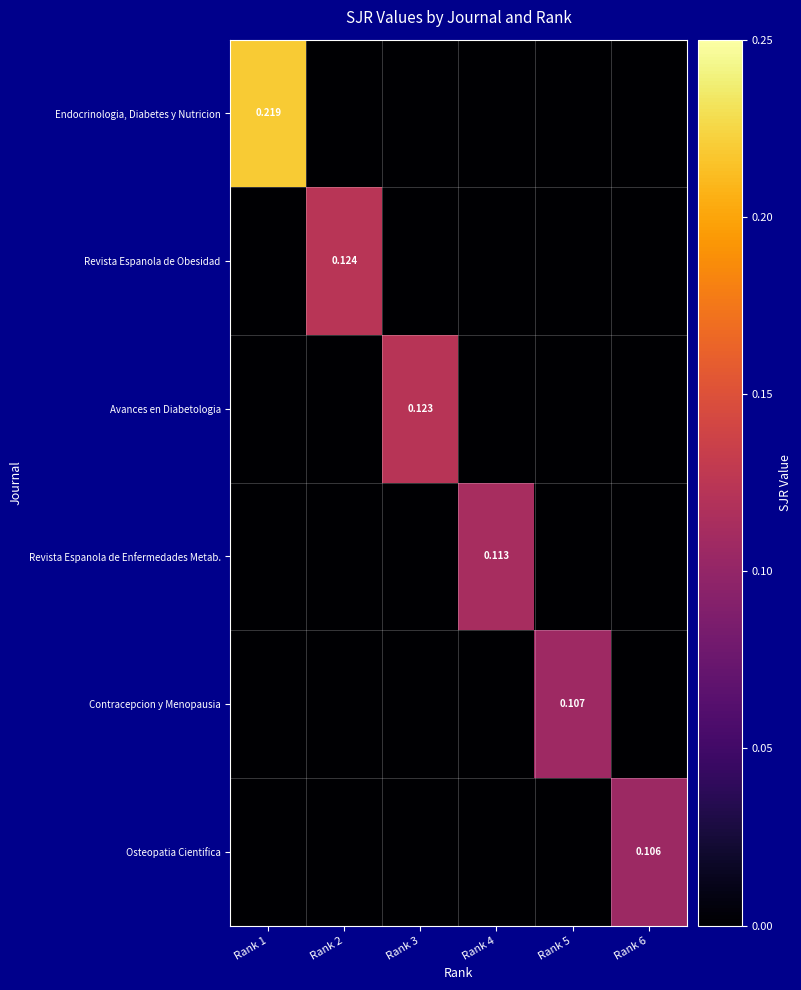

Which series has the largest total across all categories?

Endocrinologia, Diabetes y Nutricion